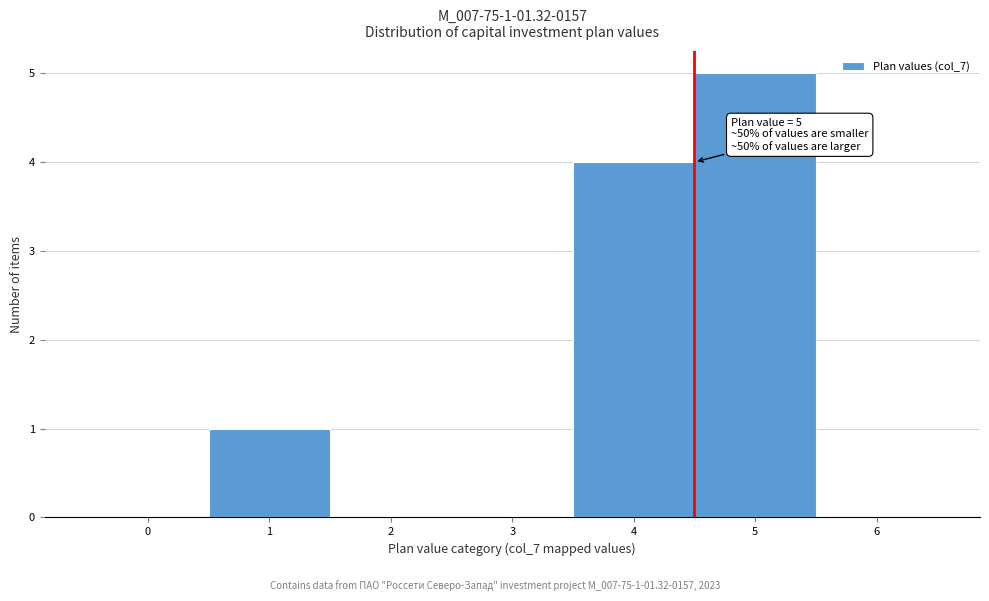

Reading left to right, what are all the values shown in this chart?

0=0	1=1	2=0	3=0	4=4	5=5	6=0